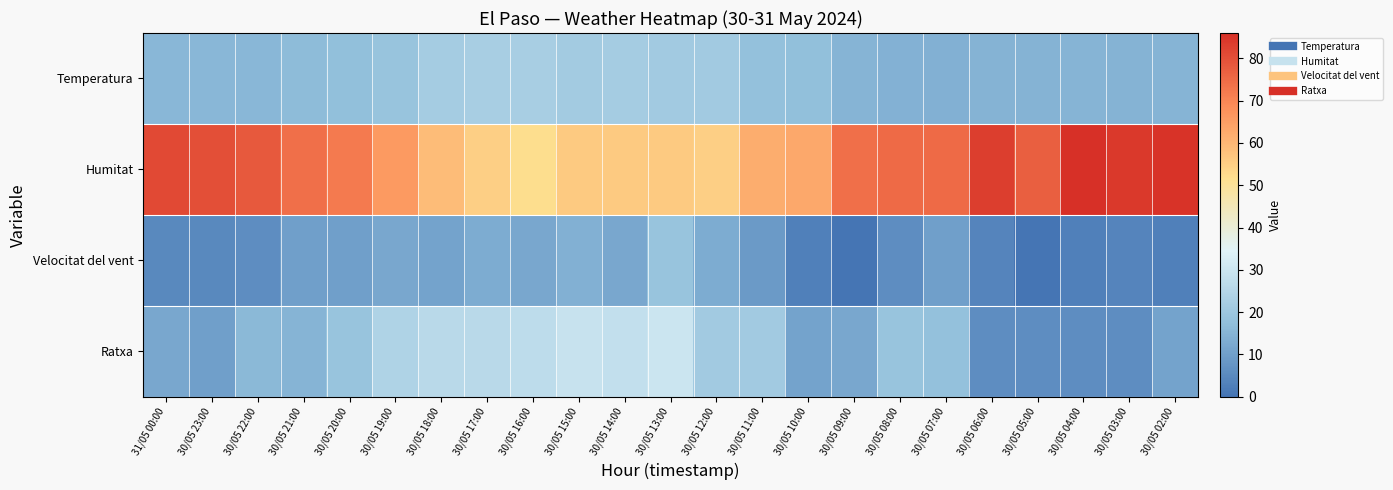

Reading right to left, what are all the values shown in this chart?

Temperatura: 30/05 02:00=15.0	30/05 03:00=14.6	30/05 04:00=14.8	30/05 05:00=14.5	30/05 06:00=14.6	30/05 07:00=13.9	30/05 08:00=14.2	30/05 09:00=14.8	30/05 10:00=17.7	30/05 11:00=18.1	30/05 12:00=21.1	30/05 13:00=21.0	30/05 14:00=21.5	30/05 15:00=21.3	30/05 16:00=22.4	30/05 17:00=22.3	30/05 18:00=21.5	30/05 19:00=19.1	30/05 20:00=17.5	30/05 21:00=16.7	30/05 22:00=15.7	30/05 23:00=15.7	31/05 00:00=15.5
Humitat: 30/05 02:00=85.0	30/05 03:00=84.0	30/05 04:00=86.0	30/05 05:00=77.0	30/05 06:00=83.0	30/05 07:00=75.0	30/05 08:00=75.0	30/05 09:00=74.0	30/05 10:00=63.0	30/05 11:00=62.0	30/05 12:00=55.0	30/05 13:00=56.0	30/05 14:00=56.0	30/05 15:00=56.0	30/05 16:00=52.0	30/05 17:00=55.0	30/05 18:00=59.0	30/05 19:00=66.0	30/05 20:00=72.0	30/05 21:00=74.0	30/05 22:00=78.0	30/05 23:00=80.0	31/05 00:00=81.0
Velocitat del vent: 30/05 02:00=3.0	30/05 03:00=4.0	30/05 04:00=3.0	30/05 05:00=0.0	30/05 06:00=4.0	30/05 07:00=10.0	30/05 08:00=6.0	30/05 09:00=0.0	30/05 10:00=3.0	30/05 11:00=9.0	30/05 12:00=13.0	30/05 13:00=19.0	30/05 14:00=12.0	30/05 15:00=14.0	30/05 16:00=12.0	30/05 17:00=13.0	30/05 18:00=11.0	30/05 19:00=12.0	30/05 20:00=10.0	30/05 21:00=10.0	30/05 22:00=6.0	30/05 23:00=5.0	31/05 00:00=5.0
Ratxa: 30/05 02:00=11.0	30/05 03:00=6.0	30/05 04:00=6.0	30/05 05:00=6.0	30/05 06:00=6.0	30/05 07:00=18.0	30/05 08:00=19.0	30/05 09:00=12.0	30/05 10:00=11.0	30/05 11:00=21.0	30/05 12:00=21.0	30/05 13:00=30.0	30/05 14:00=28.0	30/05 15:00=29.0	30/05 16:00=27.0	30/05 17:00=26.0	30/05 18:00=26.0	30/05 19:00=24.0	30/05 20:00=19.0	30/05 21:00=15.0	30/05 22:00=16.0	30/05 23:00=10.0	31/05 00:00=12.0